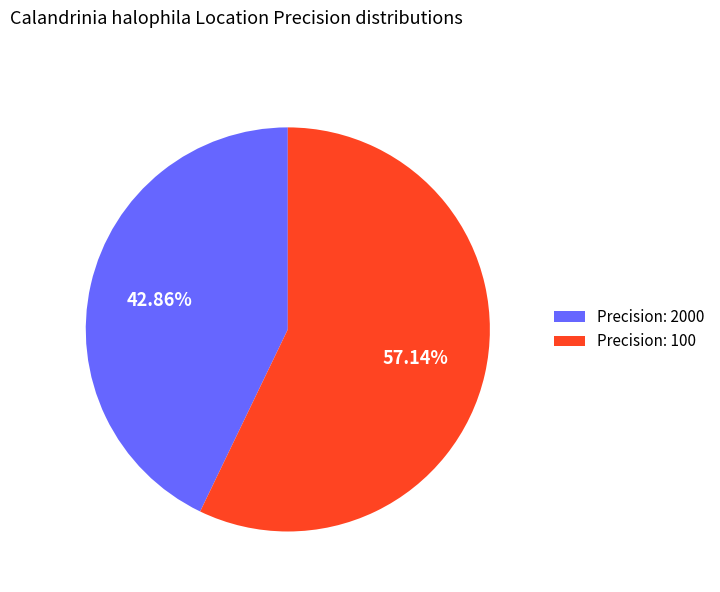

Rank the categories by value from highest to lowest.

Precision: 100, Precision: 2000